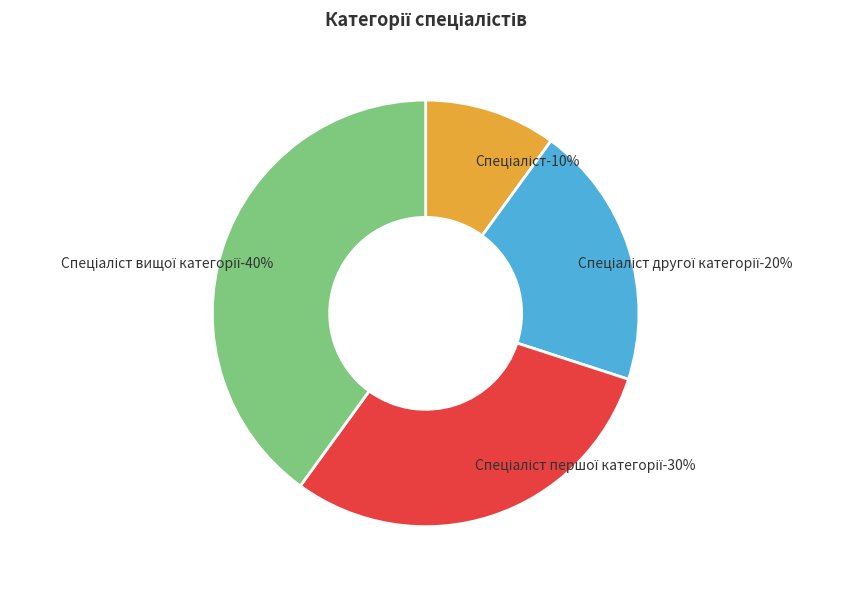

Which category has the smallest portion of the pie?

Спеціаліст